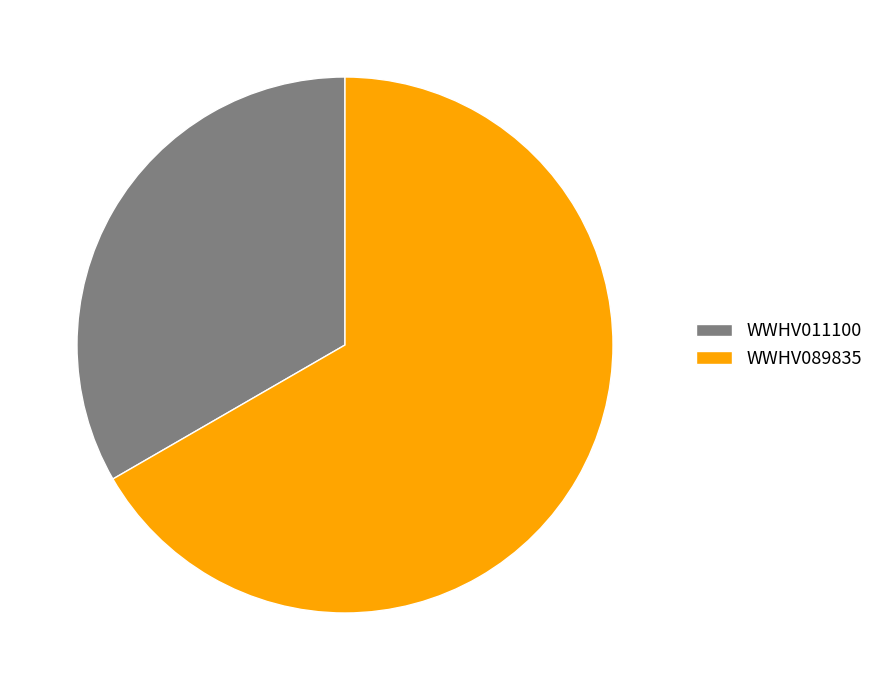

Is it true that WWHV011100 is 33% of the pie?

True